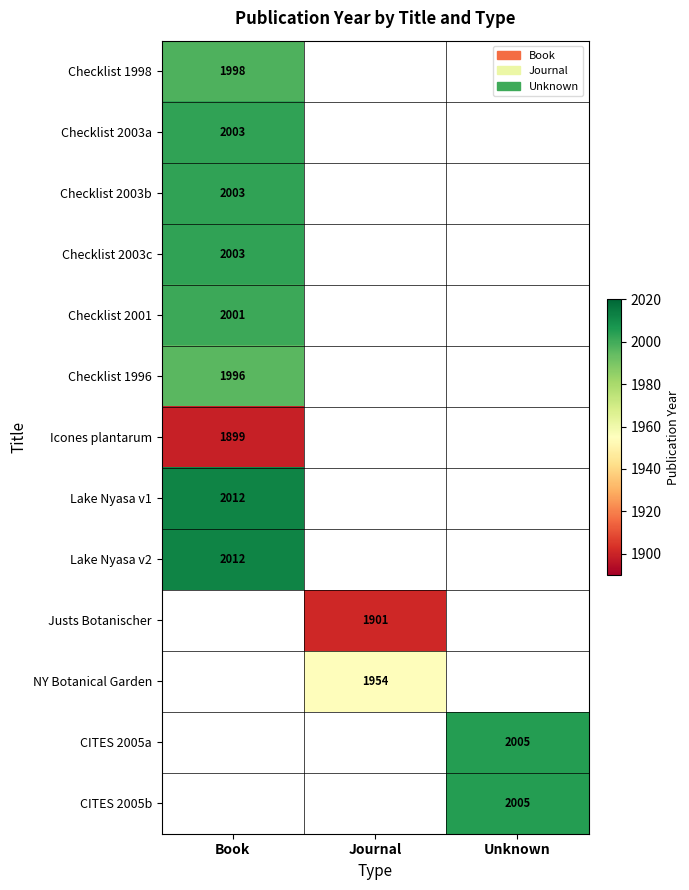

True or false: CITES 2005a has a value of 922 at Unknown.

False